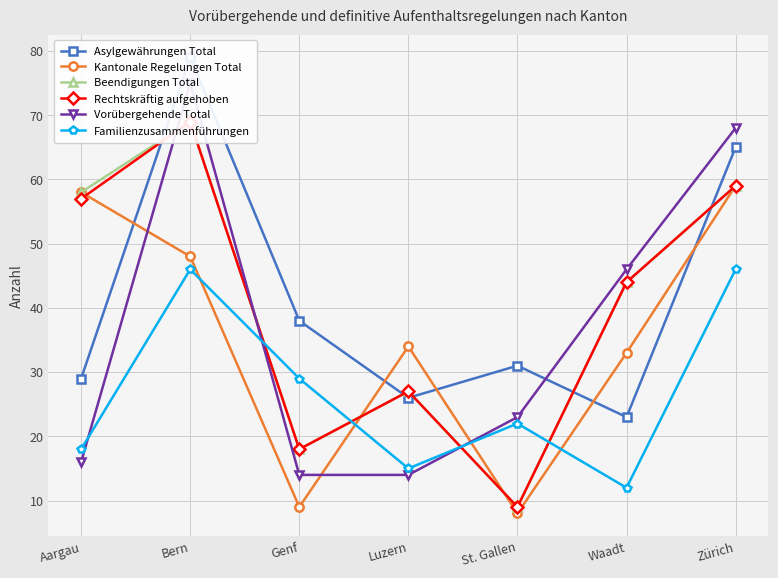

What is the total value across all series at St. Gallen?

102